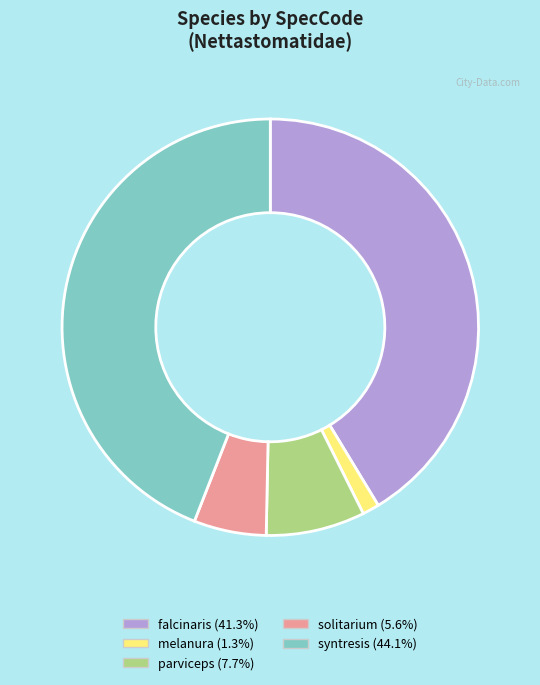

What is the ratio of the value at syntresis (44.1%) to the value at parviceps (7.7%)?

5.7